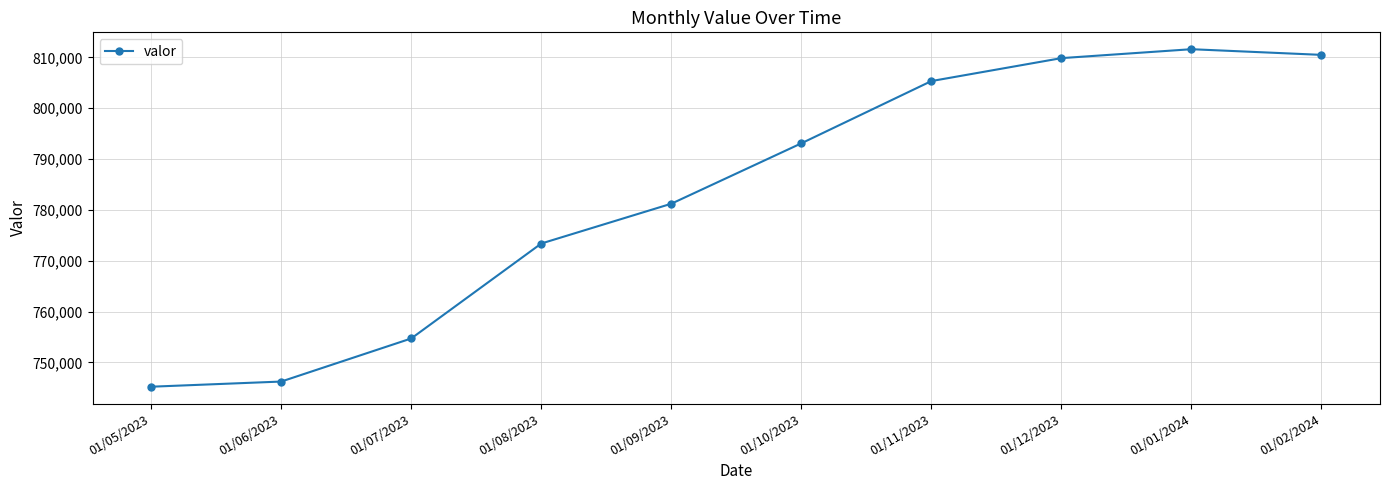

List the labels in order of value, largest first.

01/01/2024, 01/02/2024, 01/12/2023, 01/11/2023, 01/10/2023, 01/09/2023, 01/08/2023, 01/07/2023, 01/06/2023, 01/05/2023